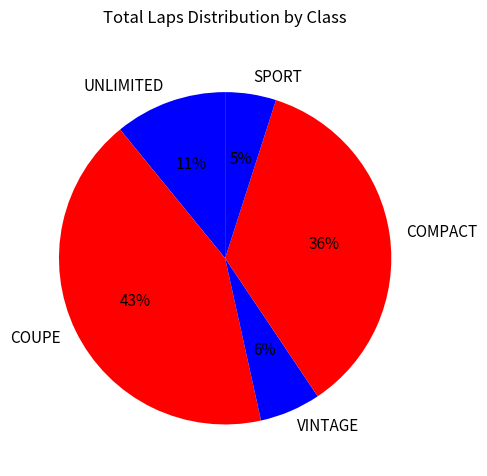

To the nearest percent, what percentage of the pie is COMPACT?

36%